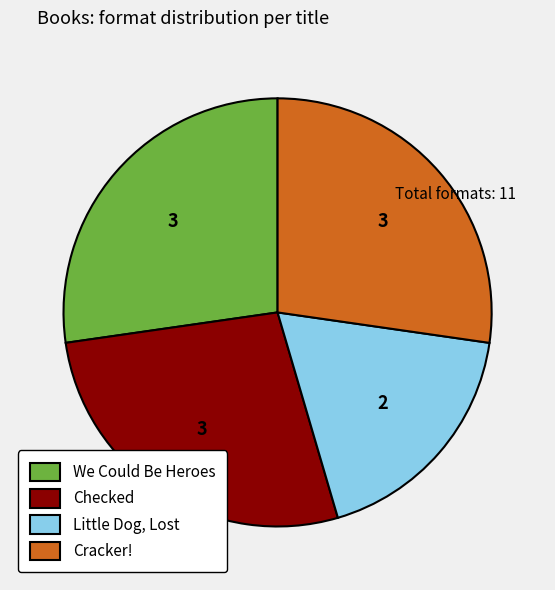

Does any single category account for the majority?

No